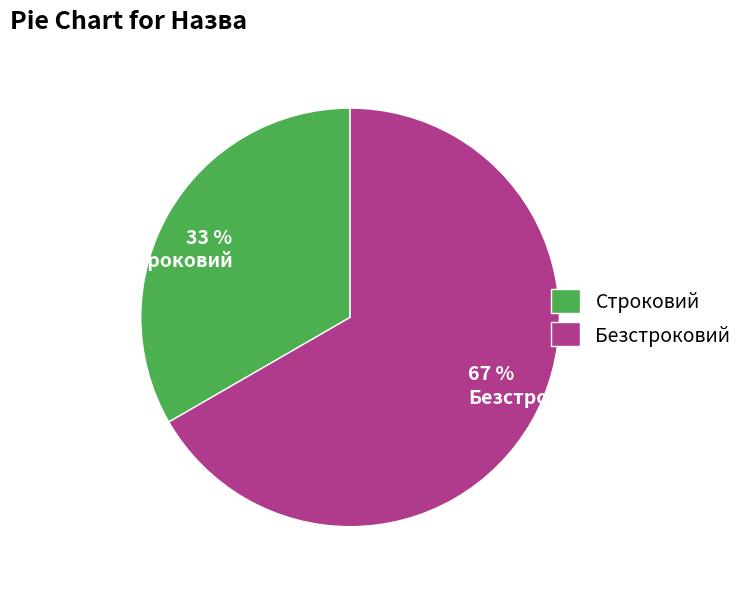

How many slices are in this pie chart?

2